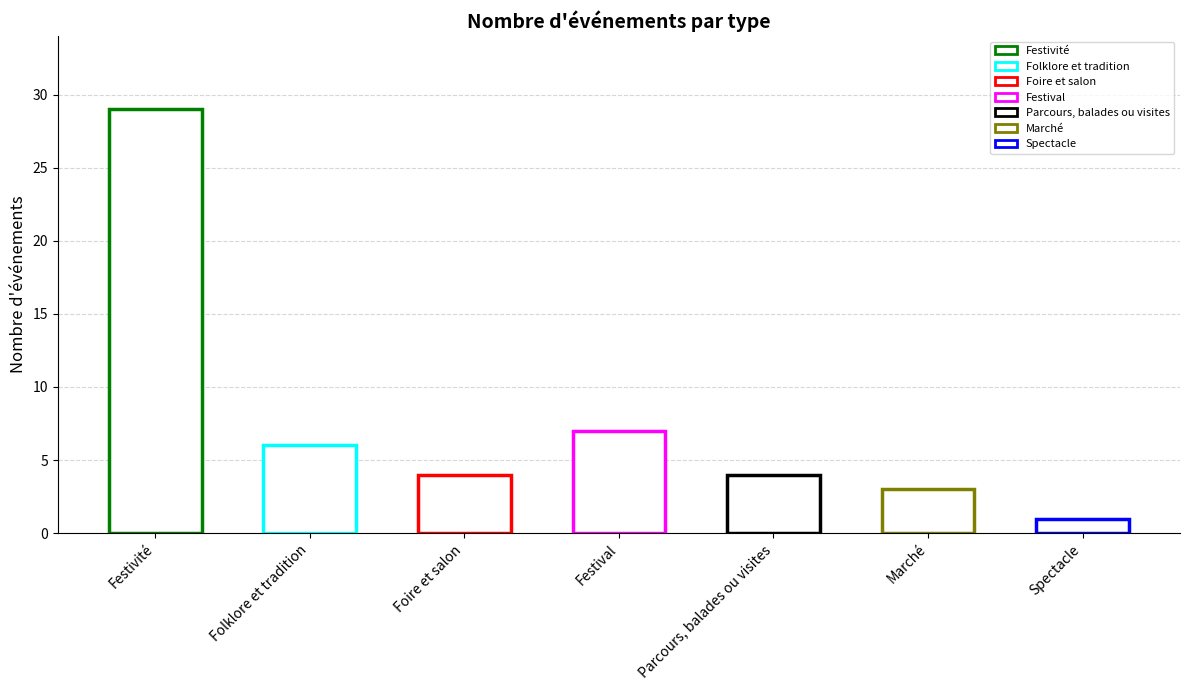

Reading left to right, what are all the values shown in this chart?

Festivité=29	Folklore et tradition=6	Foire et salon=4	Festival=7	Parcours, balades ou visites=4	Marché=3	Spectacle=1